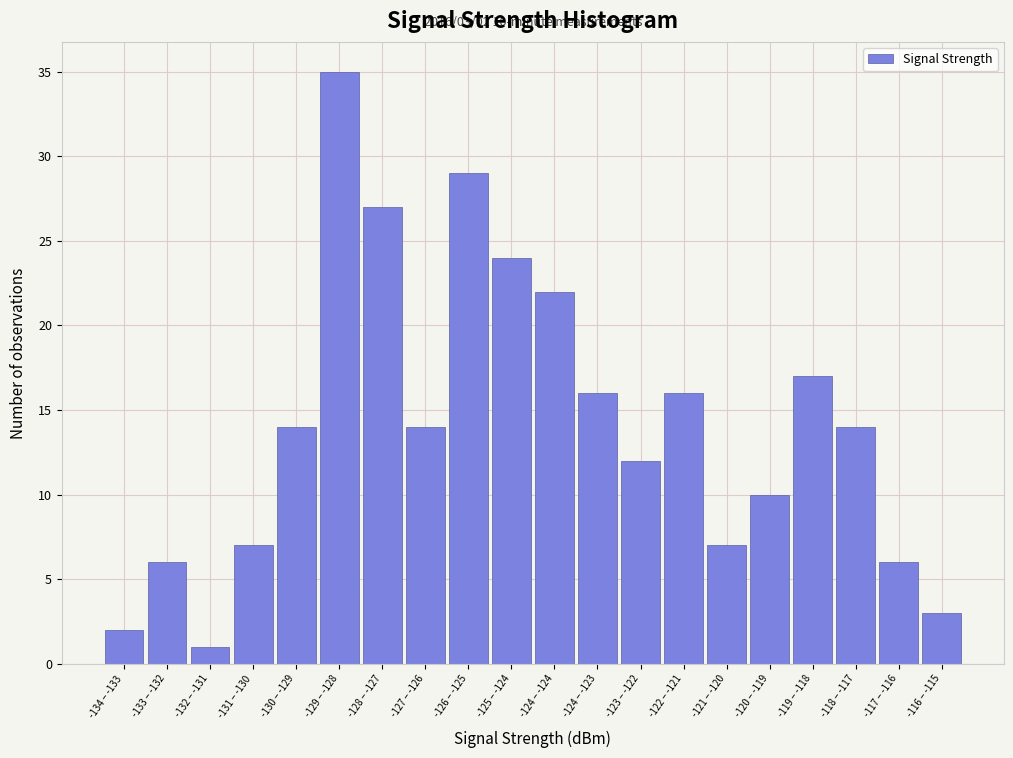

Reading right to left, list all the values displayed in this chart.

3	6	14	17	10	7	16	12	16	22	24	29	14	27	35	14	7	1	6	2